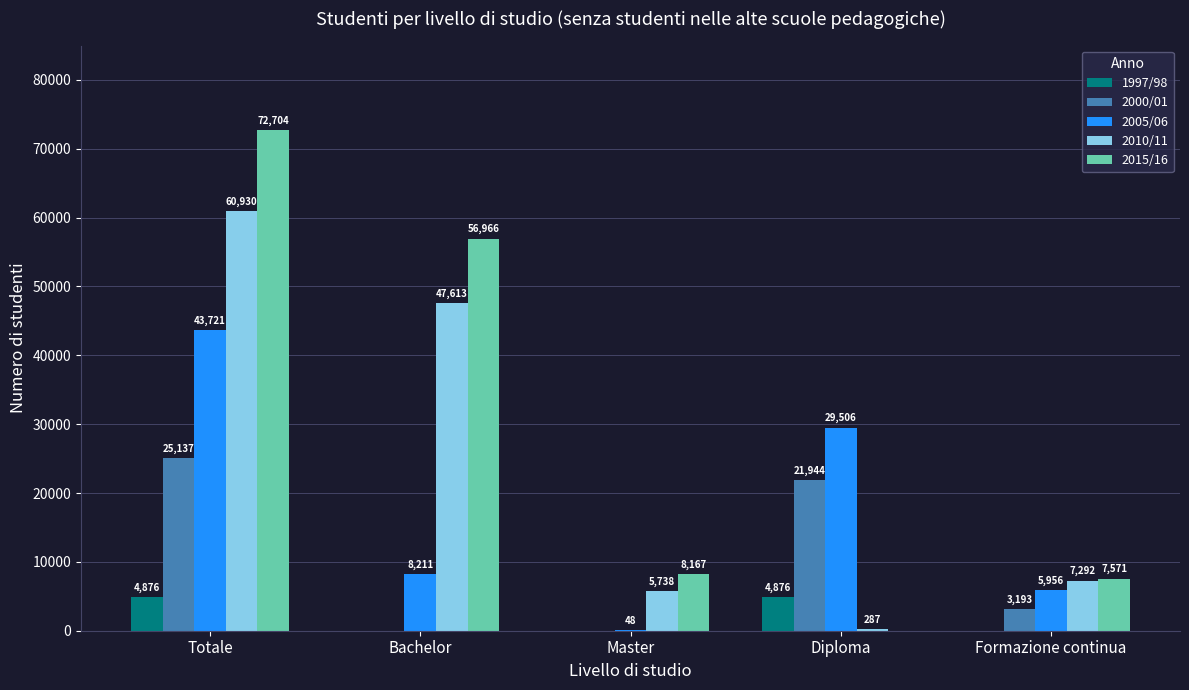

Reading left to right, list all the values displayed in this chart.

1997/98: Totale=4876	Bachelor=0	Master=0	Diploma=4876	Formazione continua=0
2000/01: Totale=25137	Bachelor=0	Master=0	Diploma=21944	Formazione continua=3193
2005/06: Totale=43721	Bachelor=8211	Master=48	Diploma=29506	Formazione continua=5956
2010/11: Totale=60930	Bachelor=47613	Master=5738	Diploma=287	Formazione continua=7292
2015/16: Totale=72704	Bachelor=56966	Master=8167	Diploma=0	Formazione continua=7571